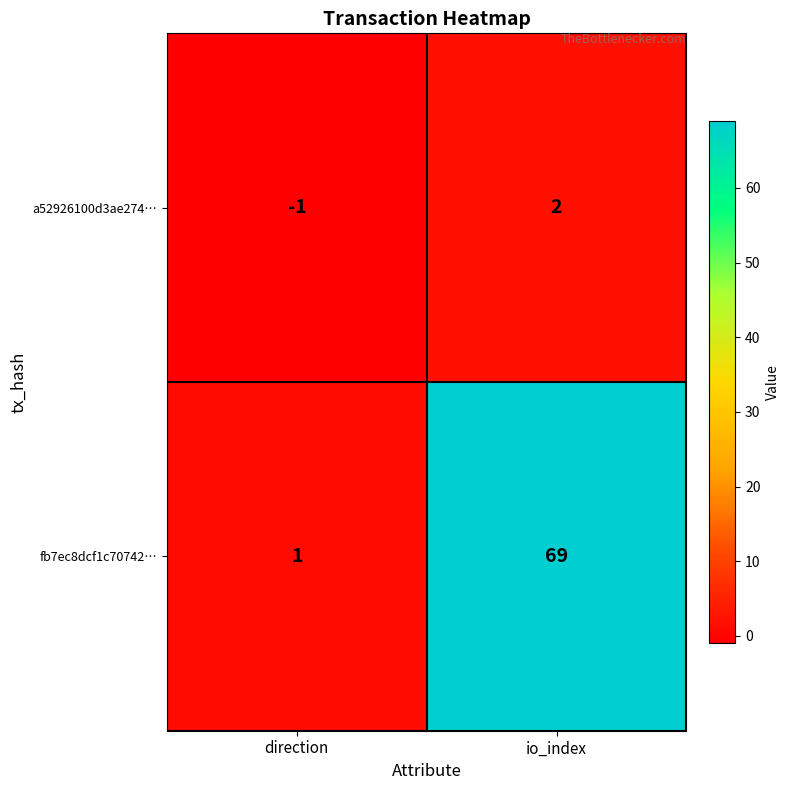

At which category is the sum across all series the highest?

io_index